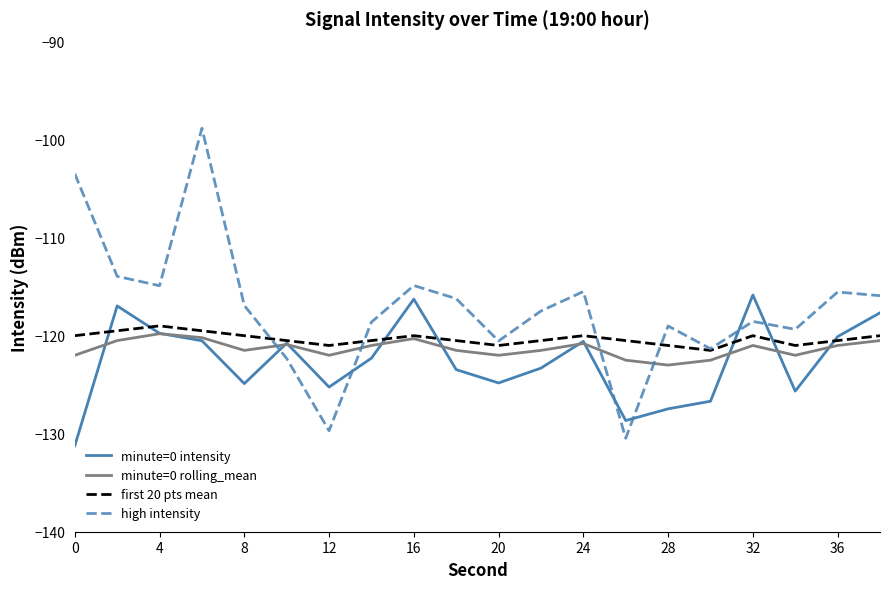

Which series has the widest spread of values?

high intensity